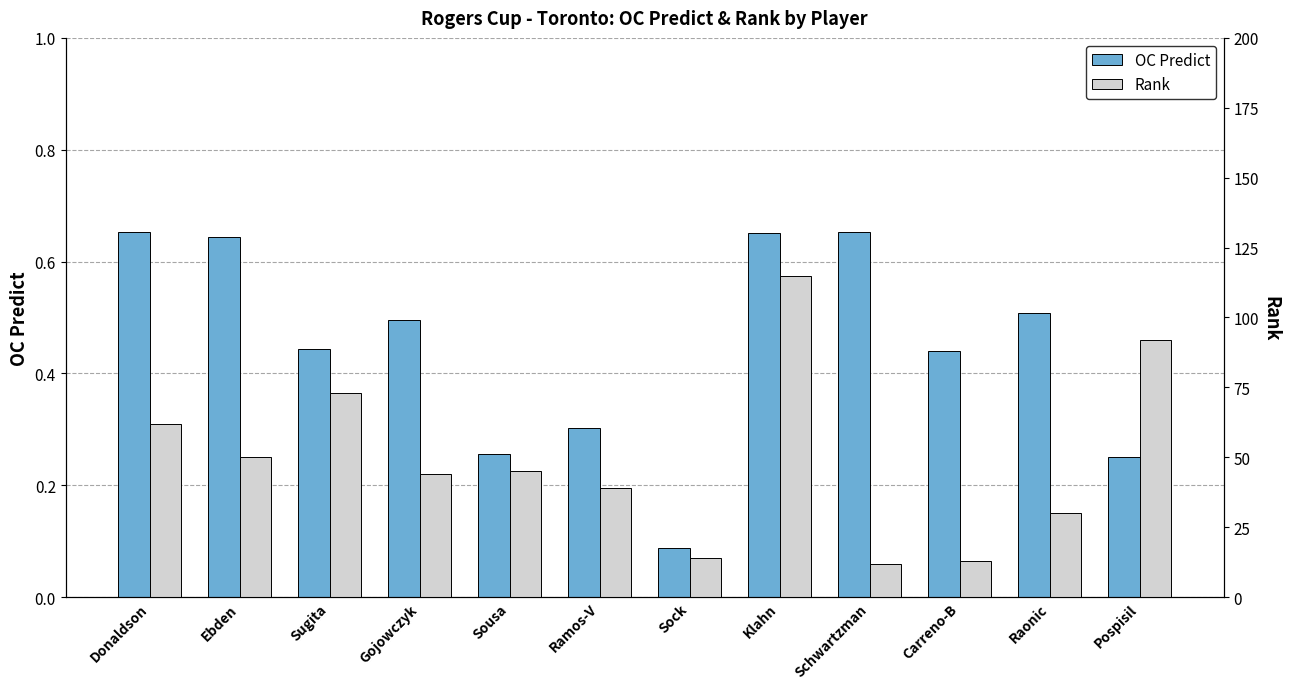

List the labels in order of OC Predict value, smallest first.

Sock, Pospisil, Sousa, Ramos-V, Carreno-B, Sugita, Gojowczyk, Raonic, Ebden, Klahn, Schwartzman, Donaldson